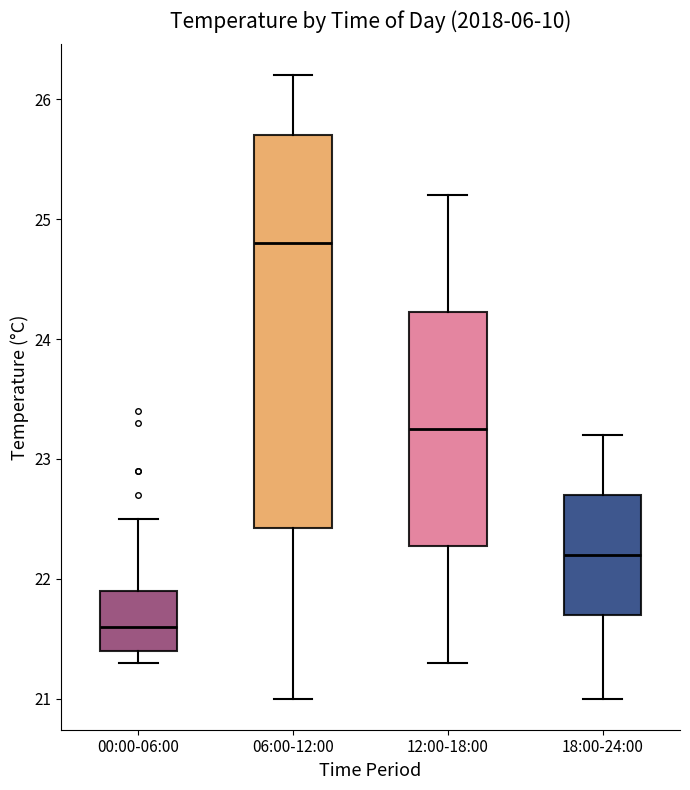

Reading left to right, transcribe this box plot: for each box, give where its median line is, the range the box spans, and where its two whiskers end, as read against the y-axis. The values are not printed on the chart, so give them approximately, as read against the axis.

00:00-06:00: median 21.6, box 21.4 to 21.9, whiskers 21.3 to 22.5
06:00-12:00: median 24.8, box 22.4 to 25.7, whiskers 21.0 to 26.2
12:00-18:00: median 23.3, box 22.3 to 24.2, whiskers 21.3 to 25.2
18:00-24:00: median 22.2, box 21.7 to 22.7, whiskers 21.0 to 23.2